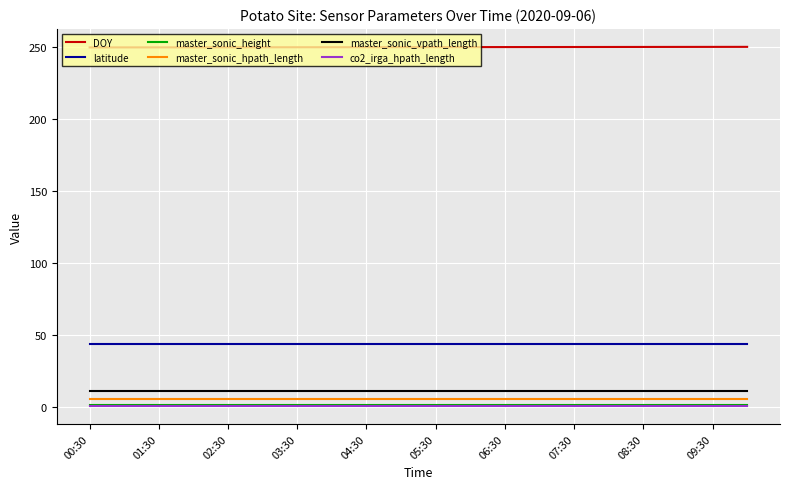

Which series has the largest total across all categories?

DOY